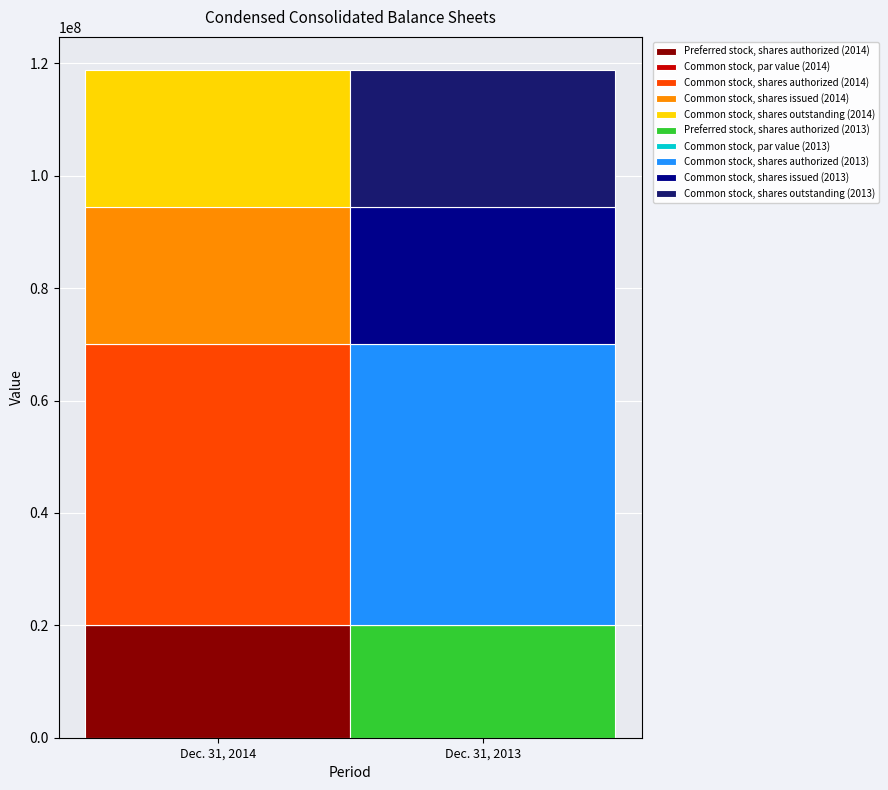

The Dec. 31, 2013 series shows 41294813.6 at Common stock, shares outstanding. True or false?

False